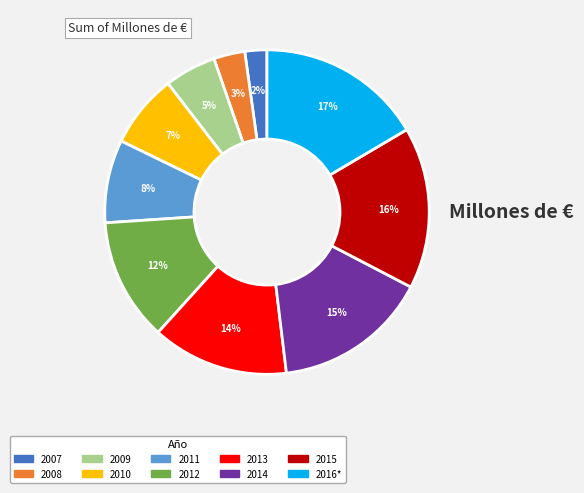

To the nearest percent, what portion does 2012 represent?

12%